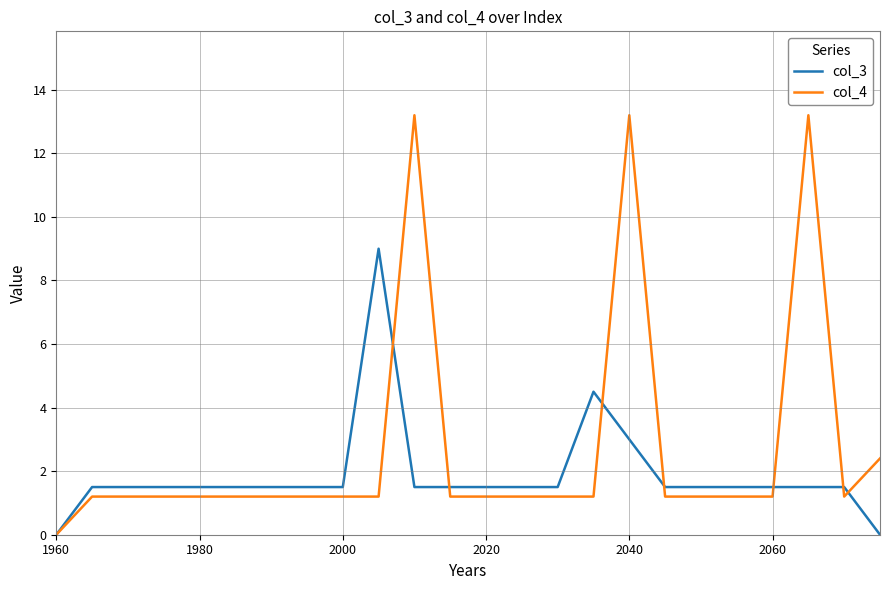

What is the difference between the maximum and minimum values in the col_4 series?

13.2